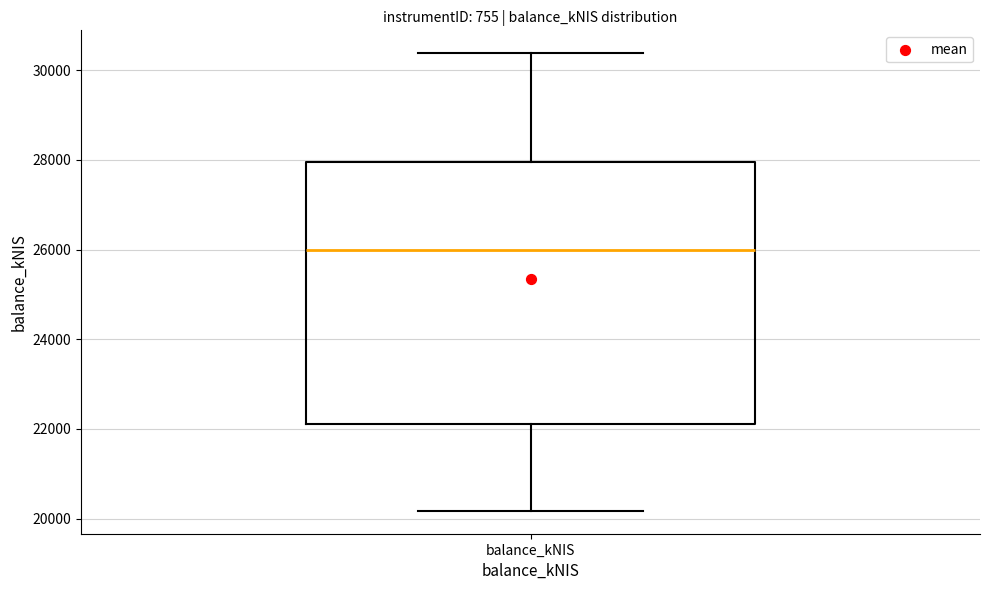

Transcribe this box plot: give where the median line is, the range the box spans, and where the two whiskers end, as read against the y-axis. The values are not printed on the chart, so give them approximately, as read against the axis.

median 26000, box 22200 to 28000, whiskers 20200 to 30400